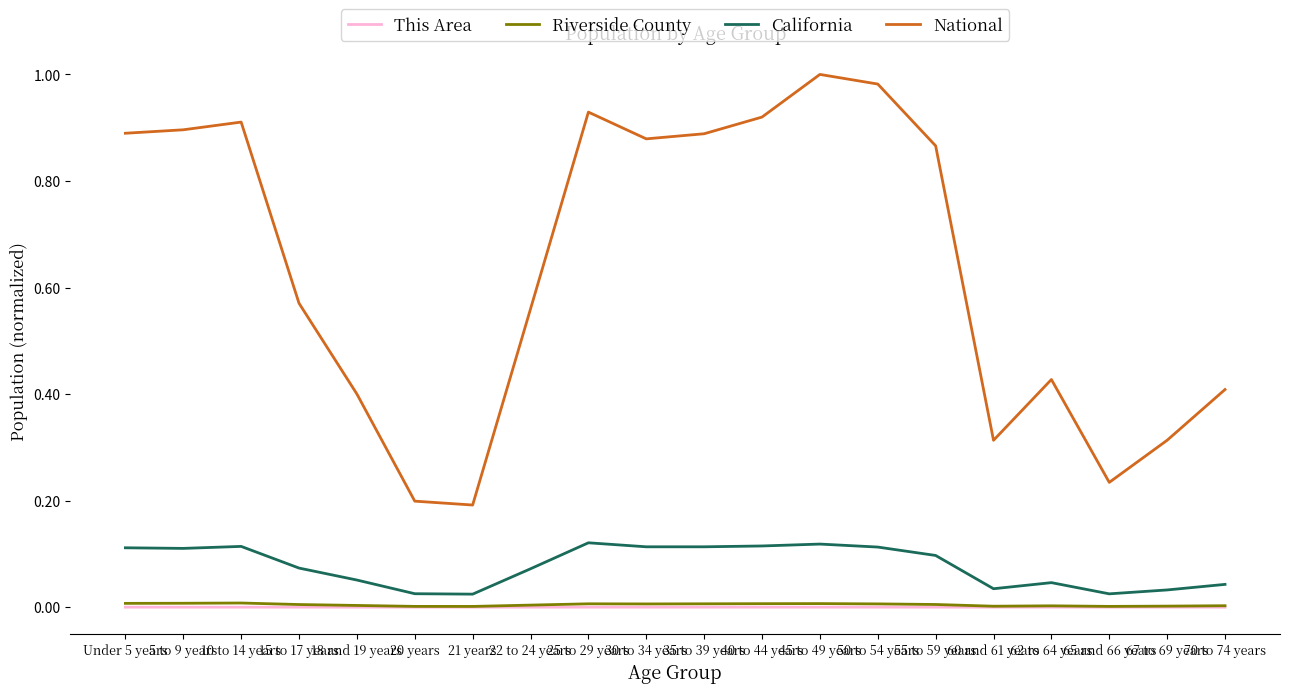

What is the sum of all California values?

1.6